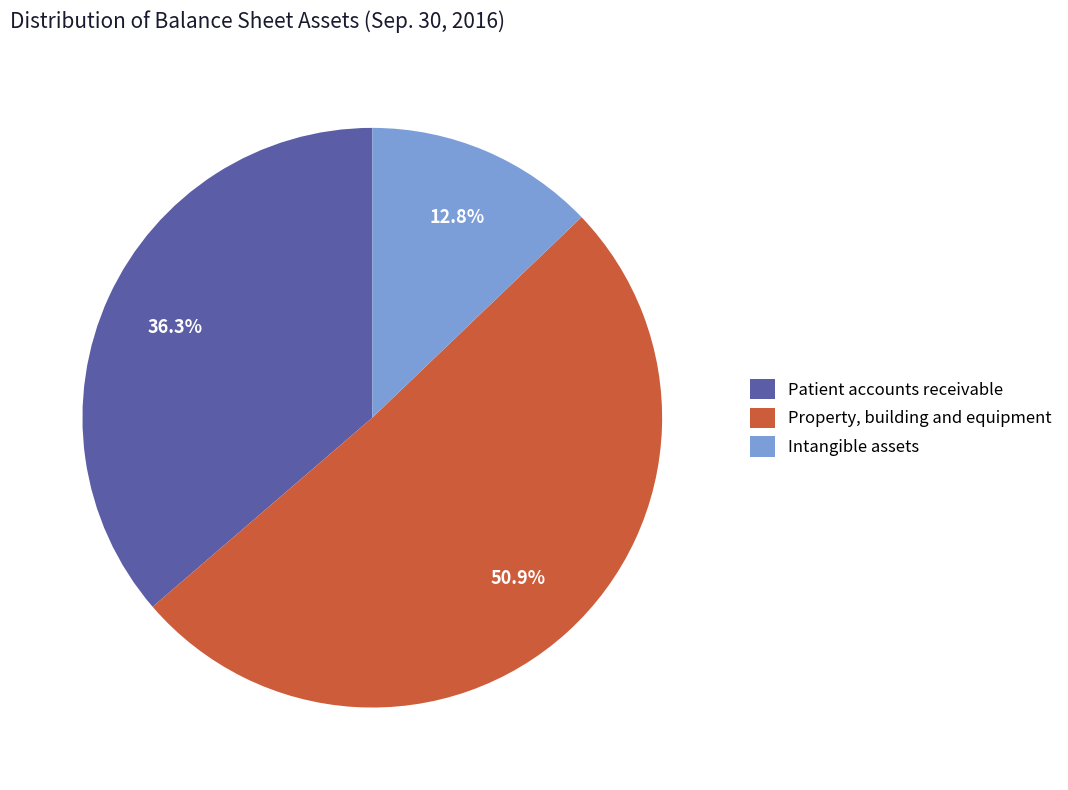

Combined, do Property, building and equipment and Intangible assets account for over 50%?

Yes